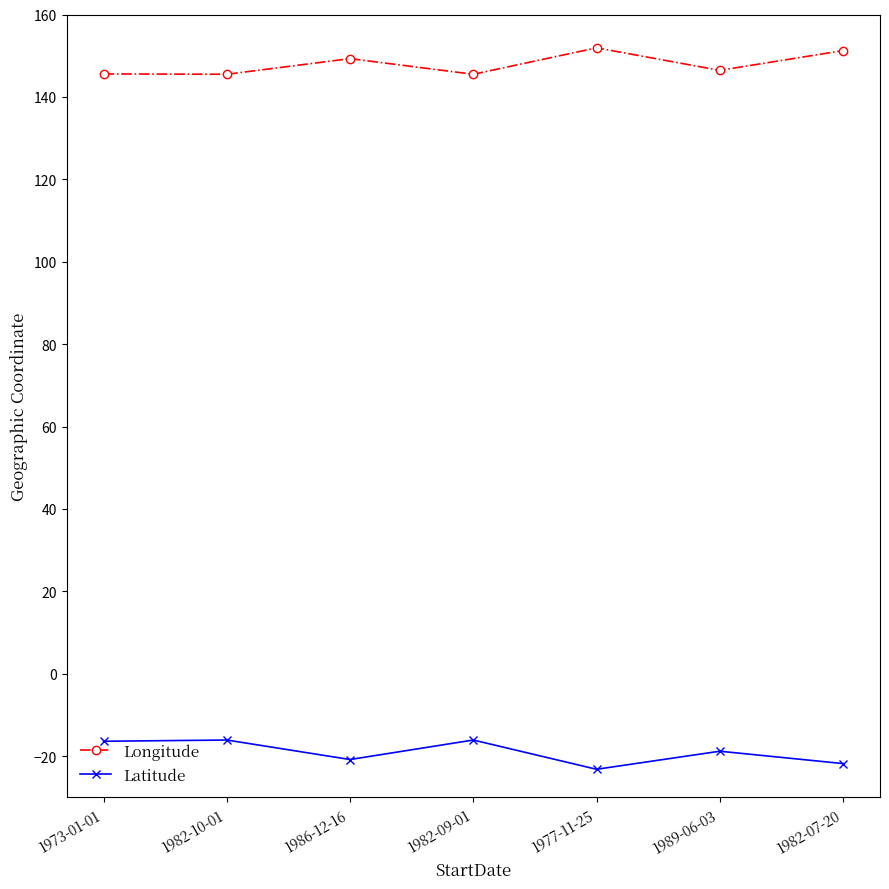

Is the value of Longitude at 1989-06-03 greater than the value of Latitude at 1989-06-03?

Yes